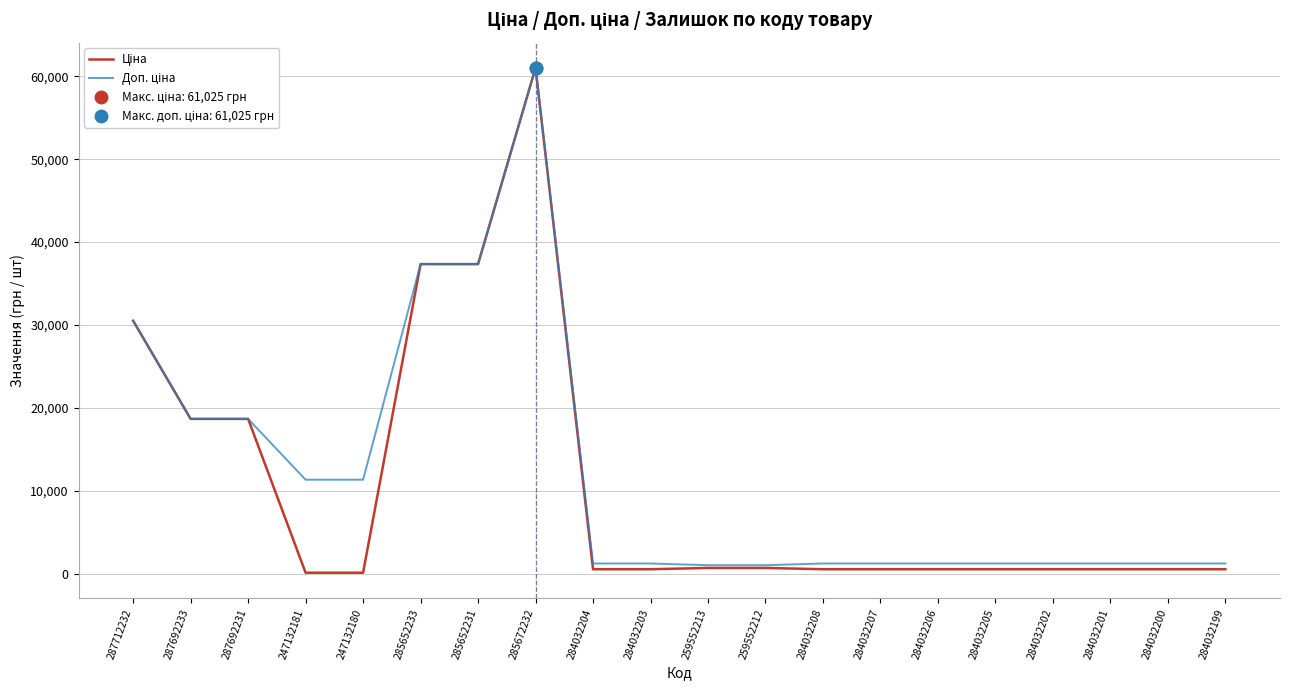

Which category has the lowest value in the Ціна series?

247132181